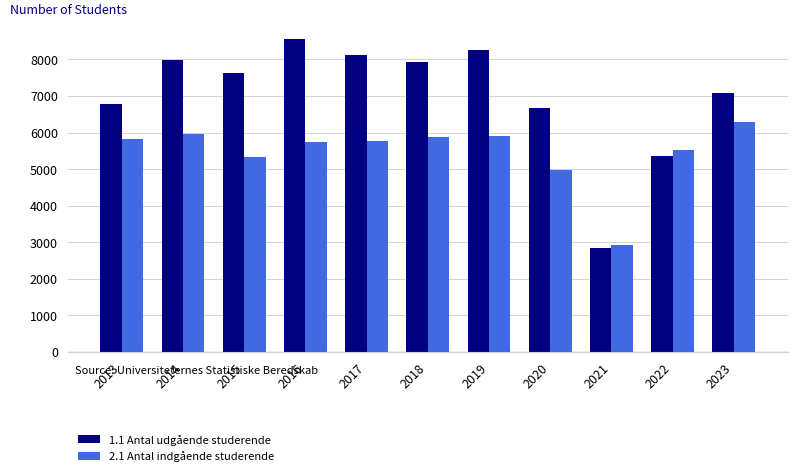

How many data points in 2.1 Antal indgående studerende are less than 5777?

5